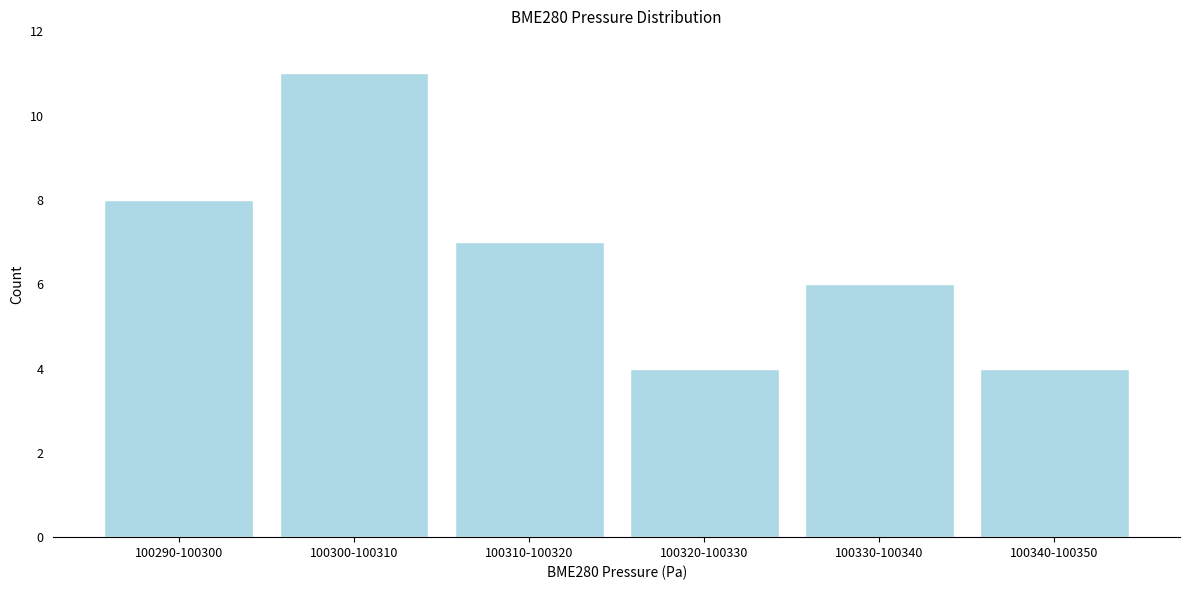

Reading left to right, what are all the values shown in this chart?

100290-100300=8	100300-100310=11	100310-100320=7	100320-100330=4	100330-100340=6	100340-100350=4